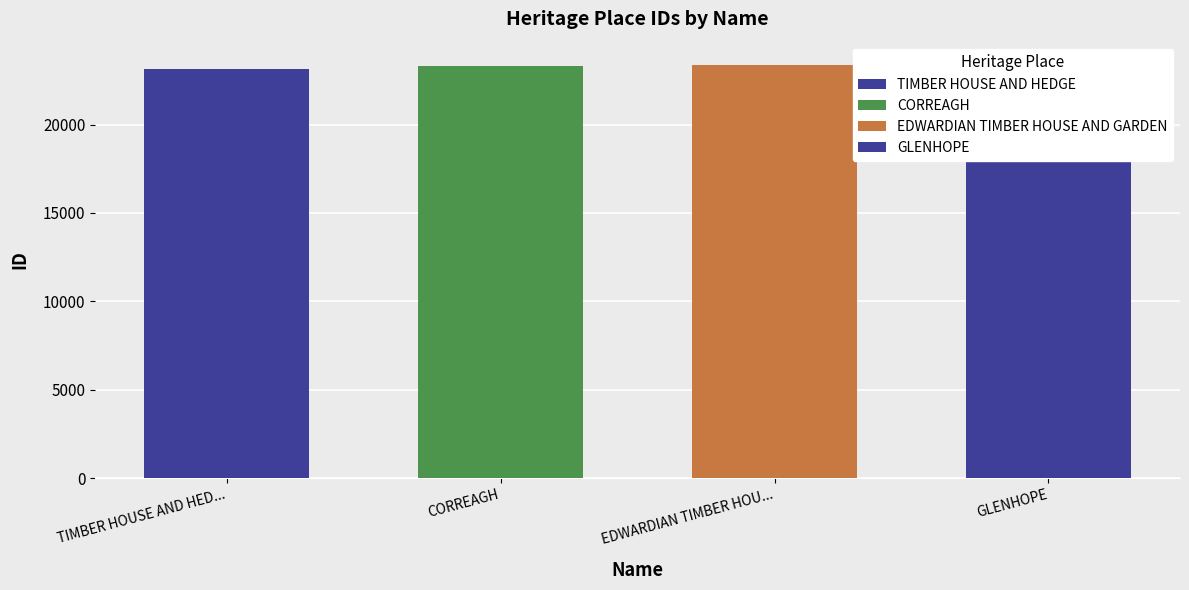

At which label is the value closest to 23332?

EDWARDIAN TIMBER HOUSE AND GARDEN